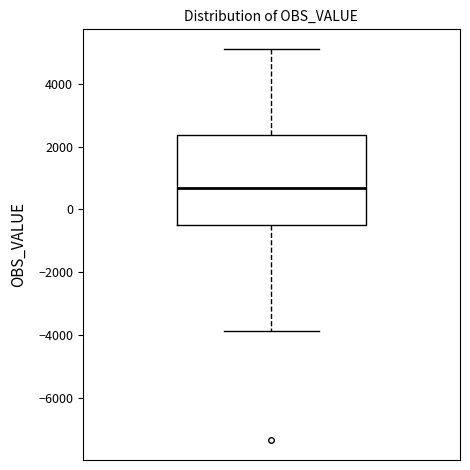

Transcribe this box plot: give where the median line is, the range the box spans, and where the two whiskers end, as read against the y-axis. The values are not printed on the chart, so give them approximately, as read against the axis.

median 600, box -600 to 2400, whiskers -3800 to 5200